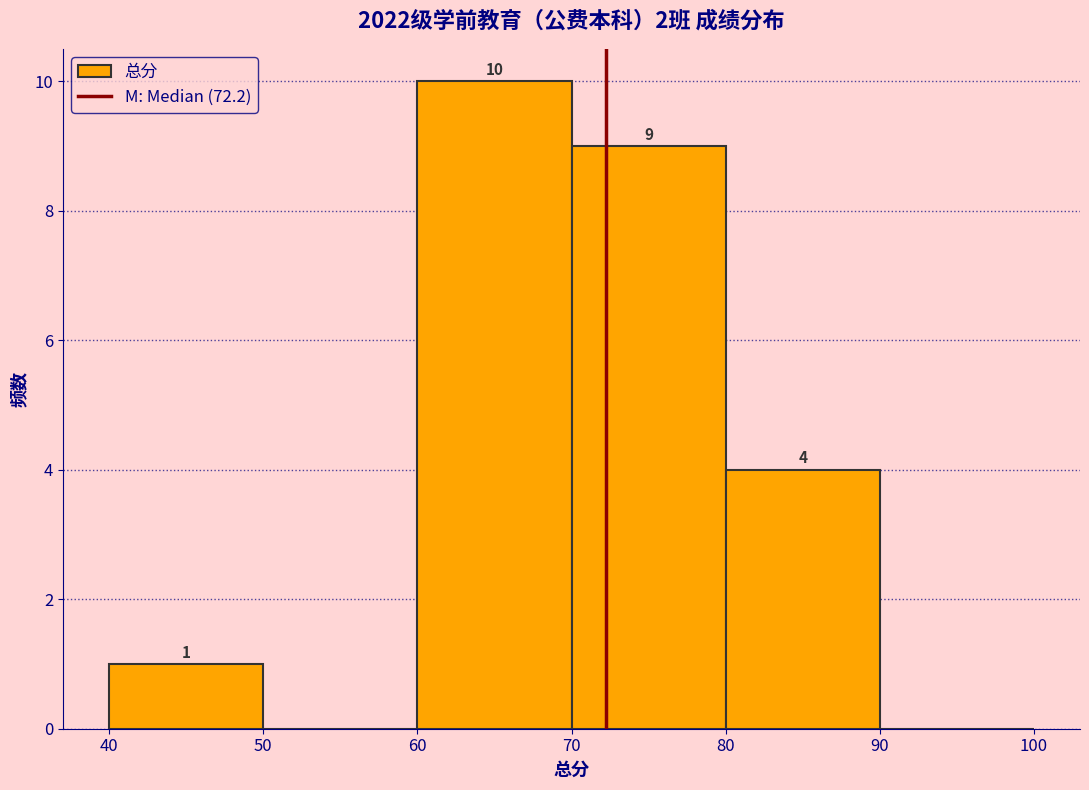

Over which range of the x-axis is the bar tallest?

60 to 70